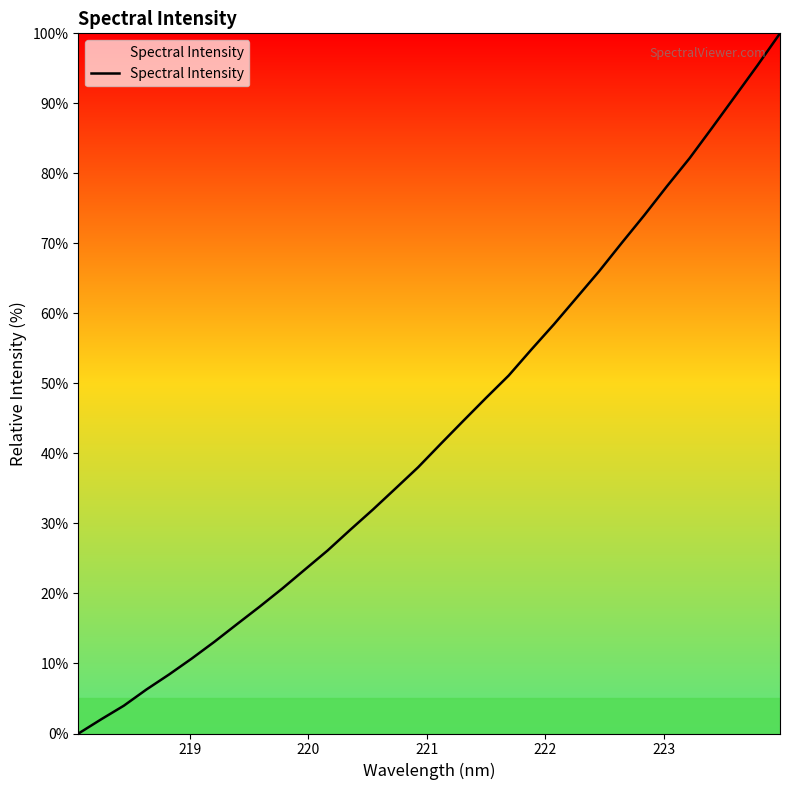

What is the greatest value displayed?

100.0